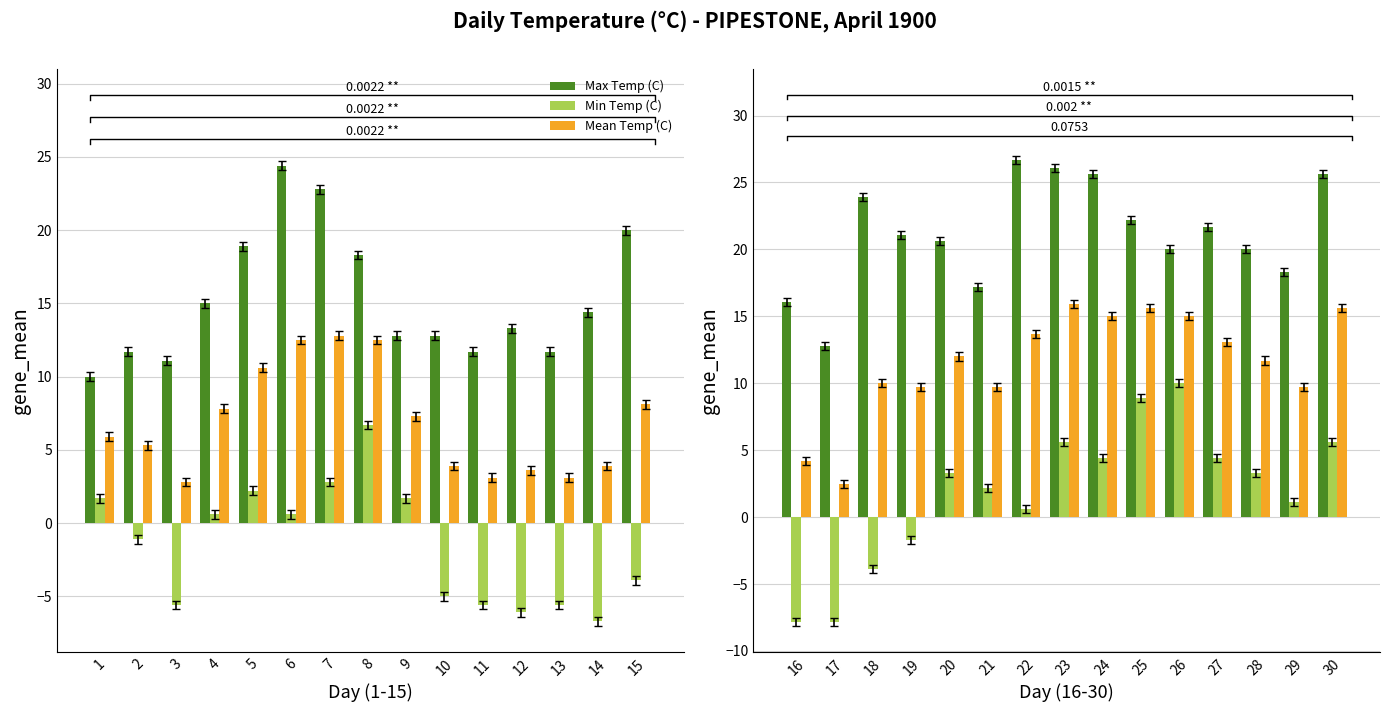

How many bars are there in each group?

3